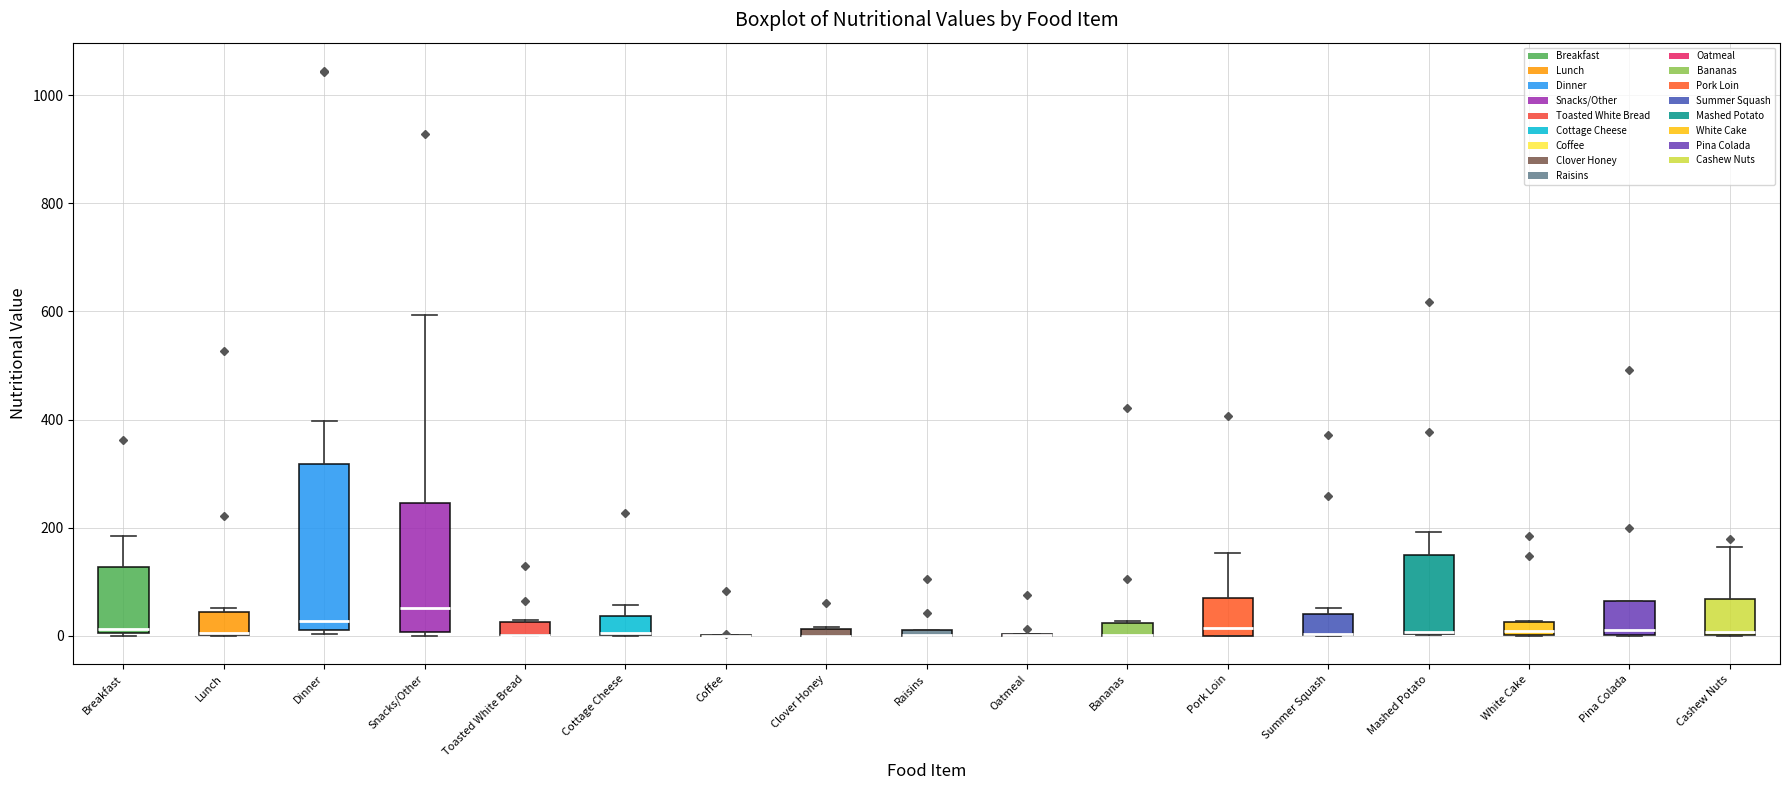

Which box is the tallest, from its lower edge to its upper edge?

Dinner